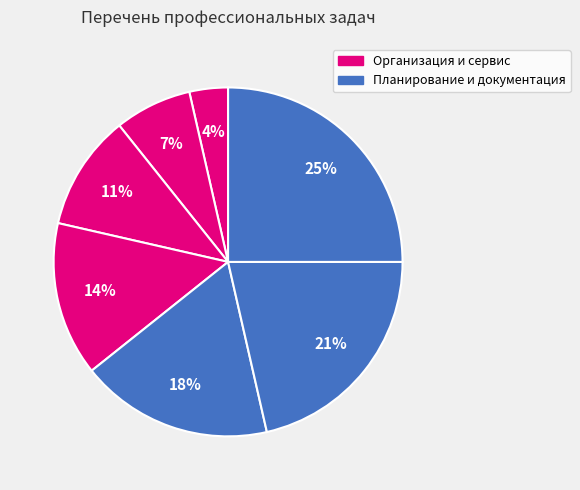

Count the number of slices in the pie.

7